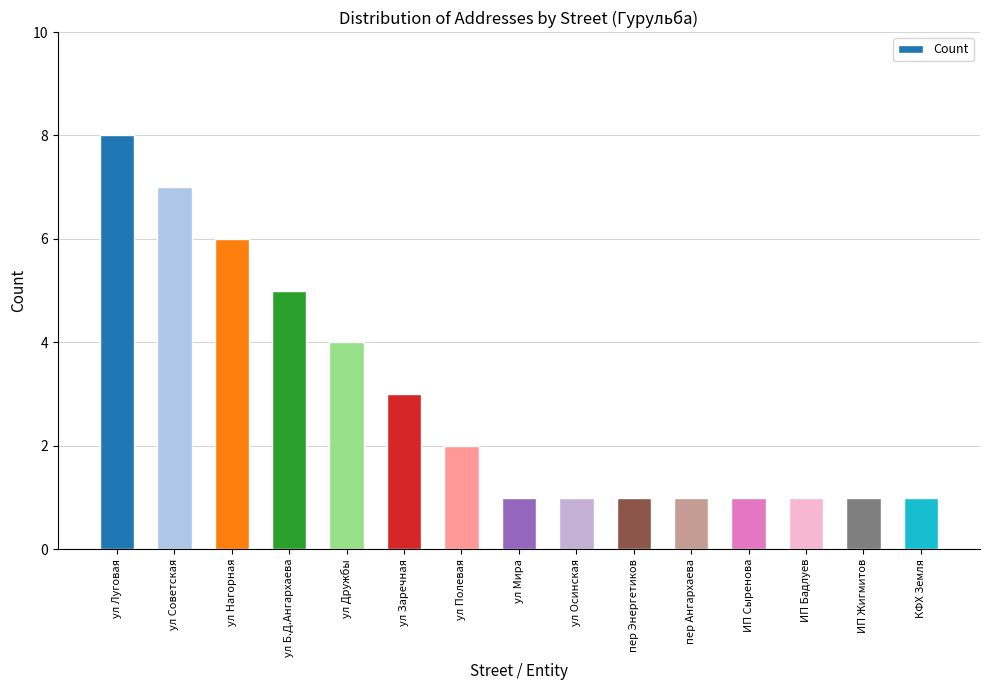

Reading right to left, transcribe all the data shown in this chart.

КФХ Земля=1	ИП Жигмитов=1	ИП Бадлуев=1	ИП Сыренова=1	пер Ангархаева=1	пер Энергетиков=1	ул Осинская=1	ул Мира=1	ул Полевая=2	ул Заречная=3	ул Дружбы=4	ул Б.Д.Ангархаева=5	ул Нагорная=6	ул Советская=7	ул Луговая=8